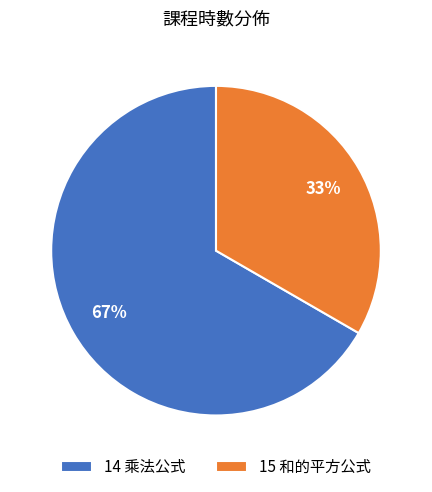

What is the change in value from 14 to 15?

-0.5